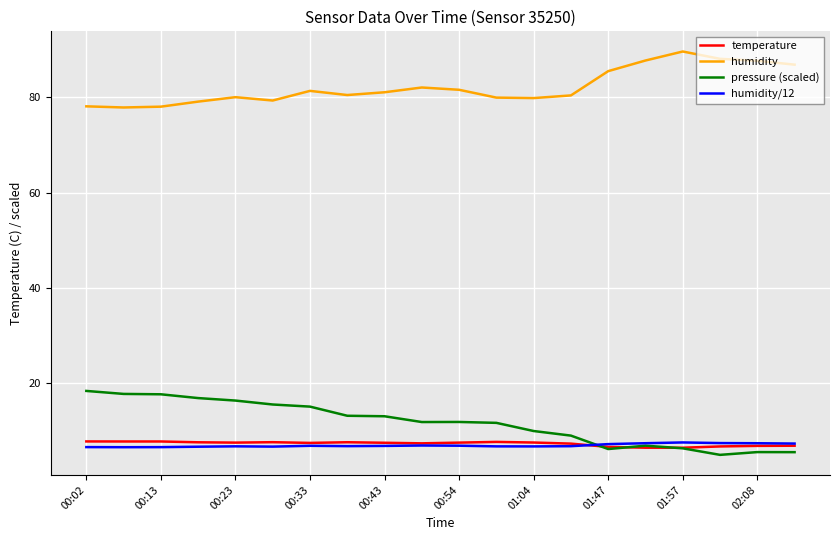

What is the sum of all humidity/12 values?

139.8